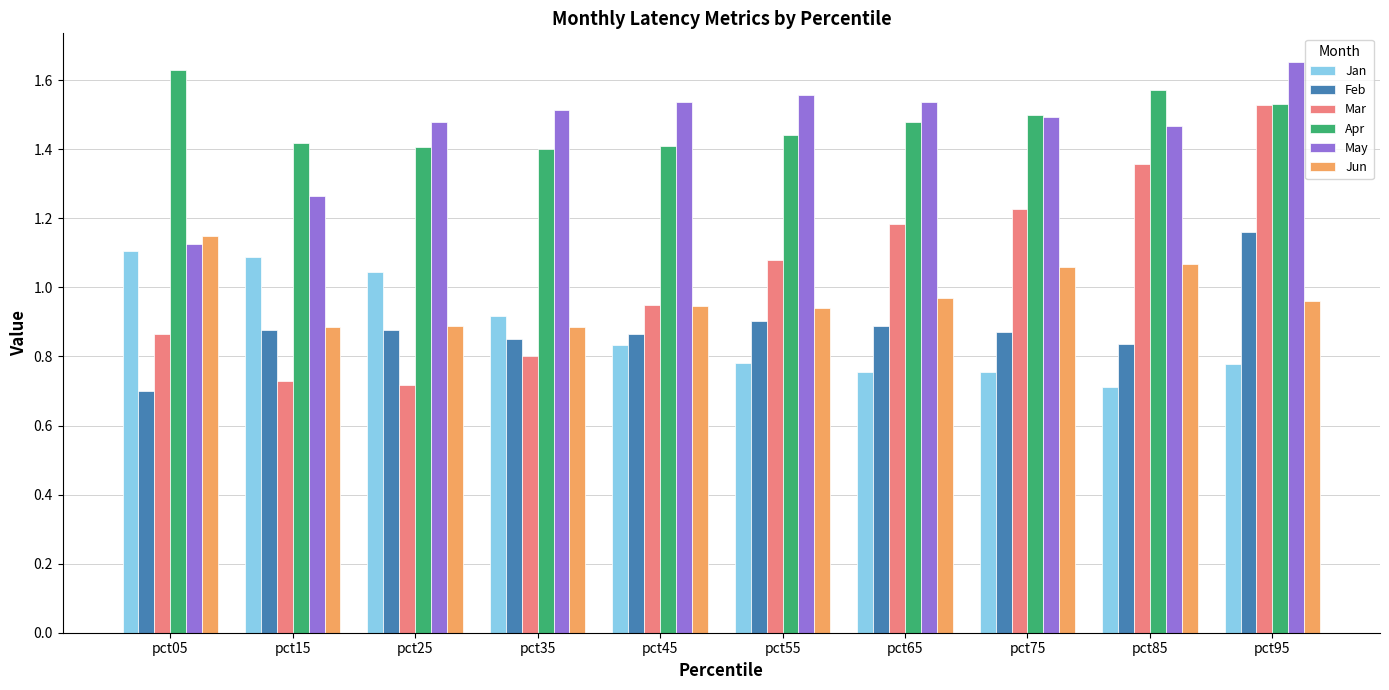

At which label is Jan closest to 0?

pct85